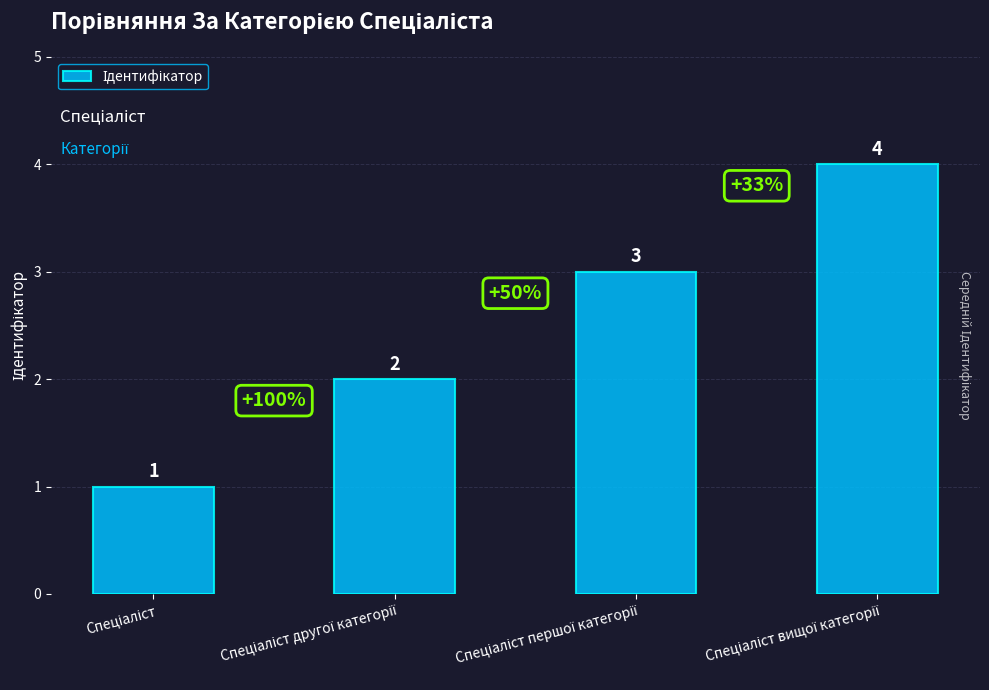

What is the difference between the maximum and minimum values?

3